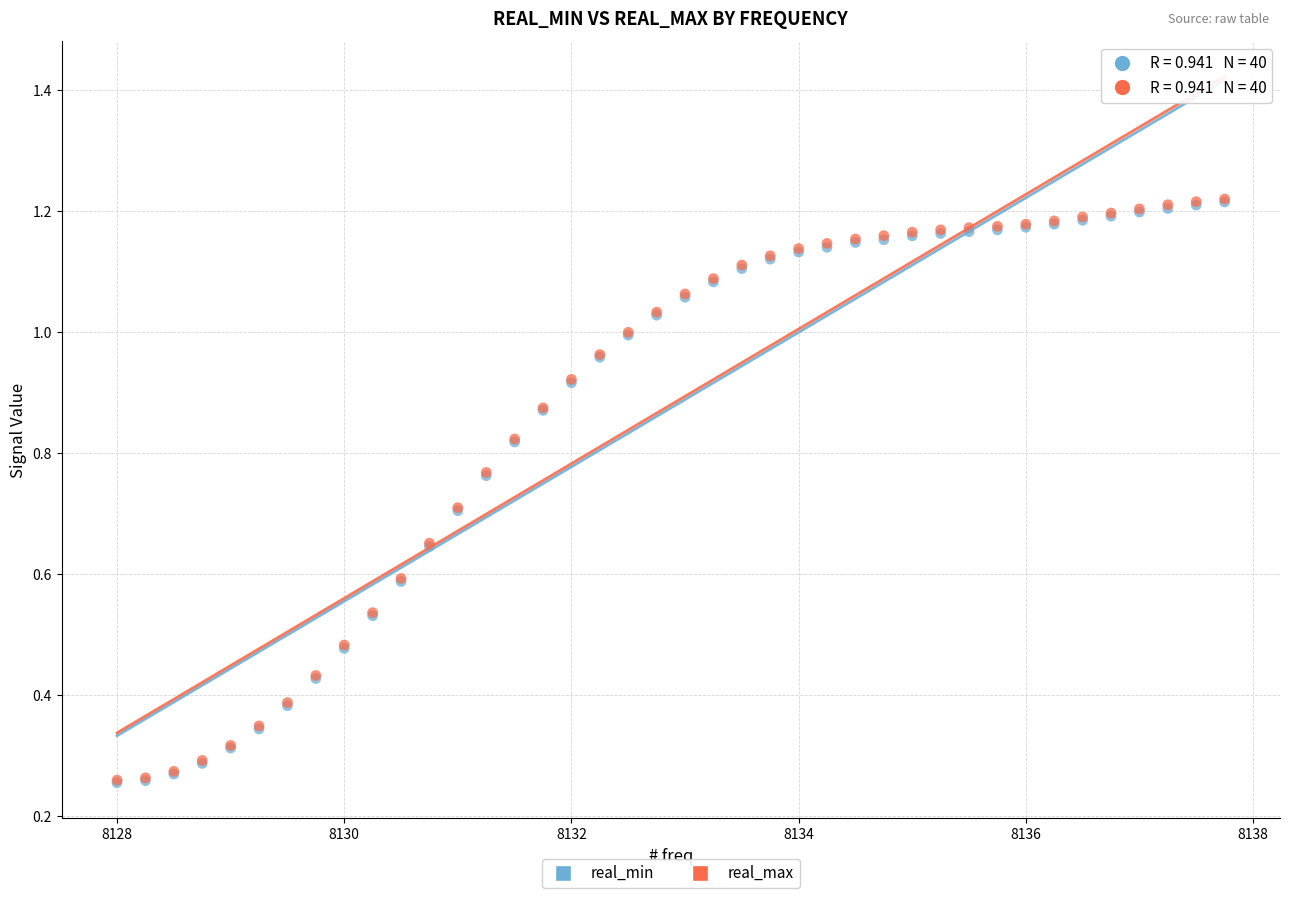

Which series has the largest Y range (max minus min)?

real_max